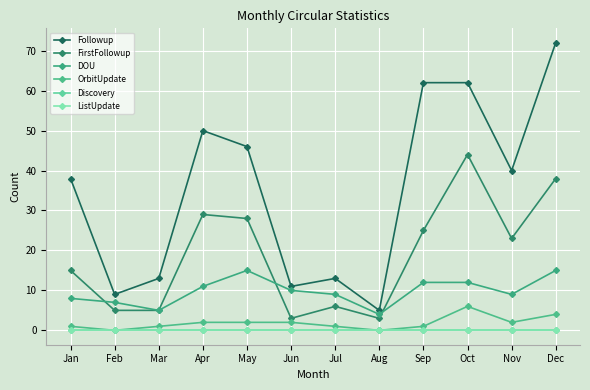

Is this an area chart (filled region under the line)?

No